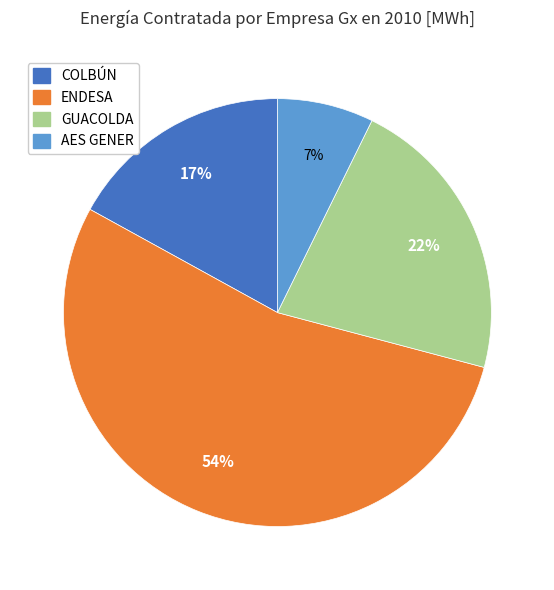

To the nearest percent, what is the difference between the largest and smallest slice percentages?

47%